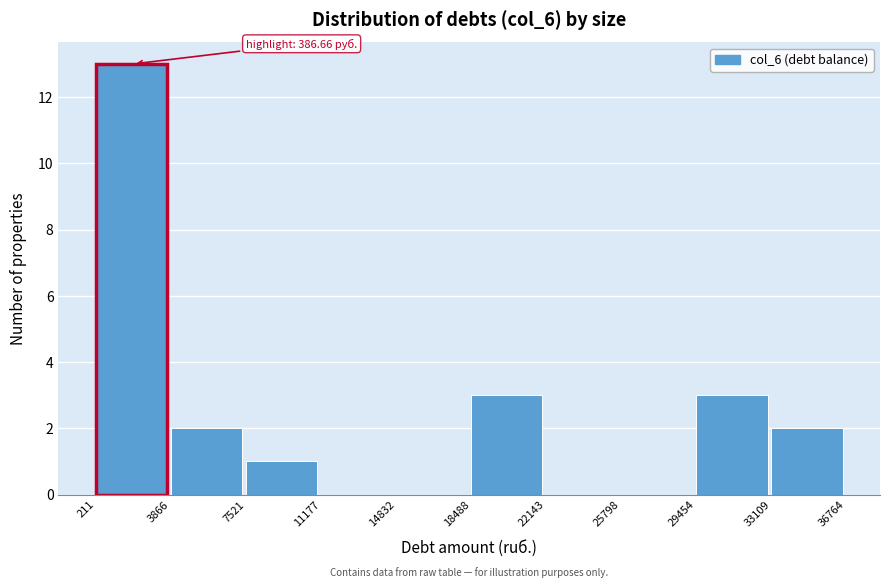

Over which range of the x-axis is the bar tallest?

211 to 3866